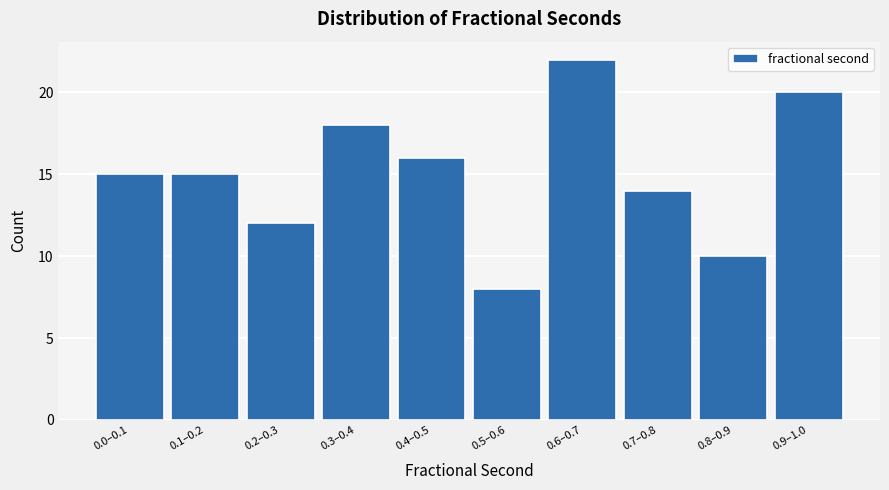

Reading left to right, list all the values displayed in this chart.

0.0–0.1=15	0.1–0.2=15	0.2–0.3=12	0.3–0.4=18	0.4–0.5=16	0.5–0.6=8	0.6–0.7=22	0.7–0.8=14	0.8–0.9=10	0.9–1.0=20